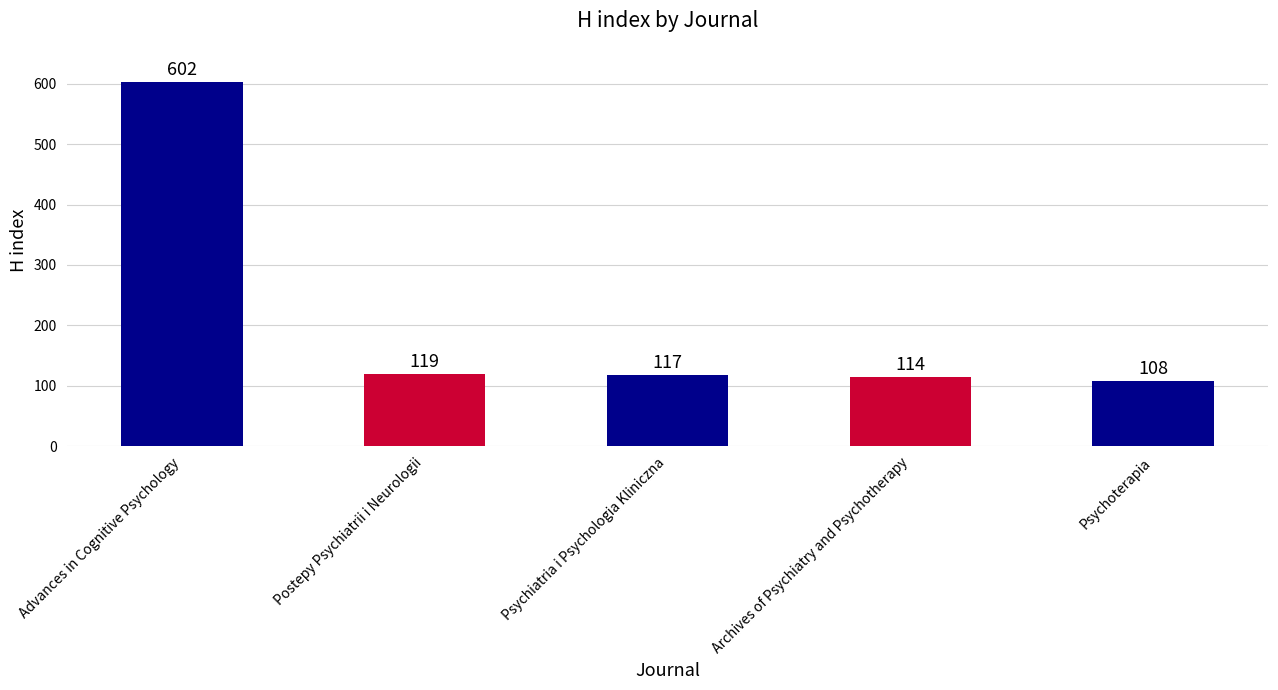

What is the maximum value shown in the chart?

602